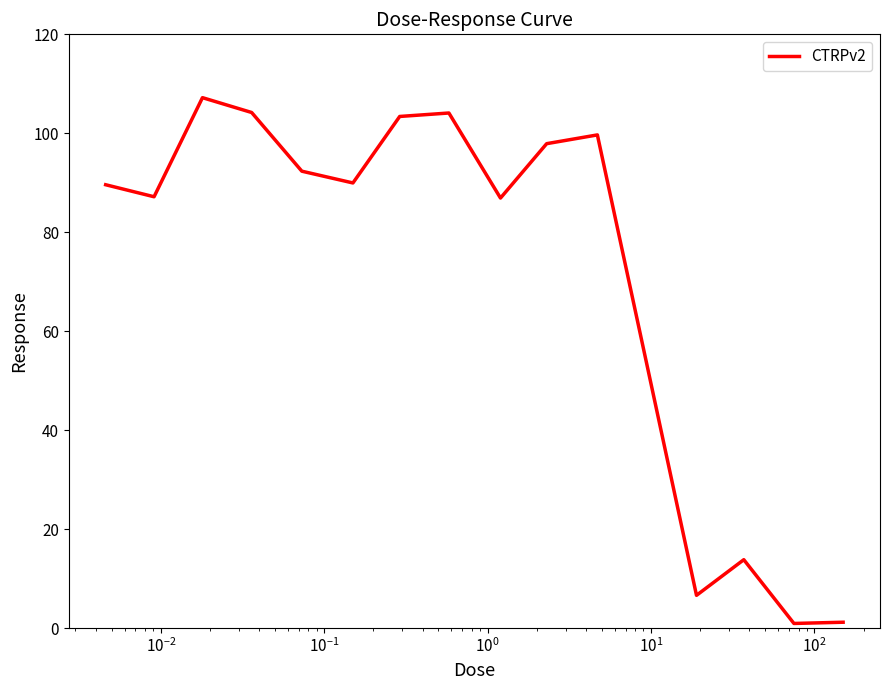

What is the greatest value displayed?

107.2